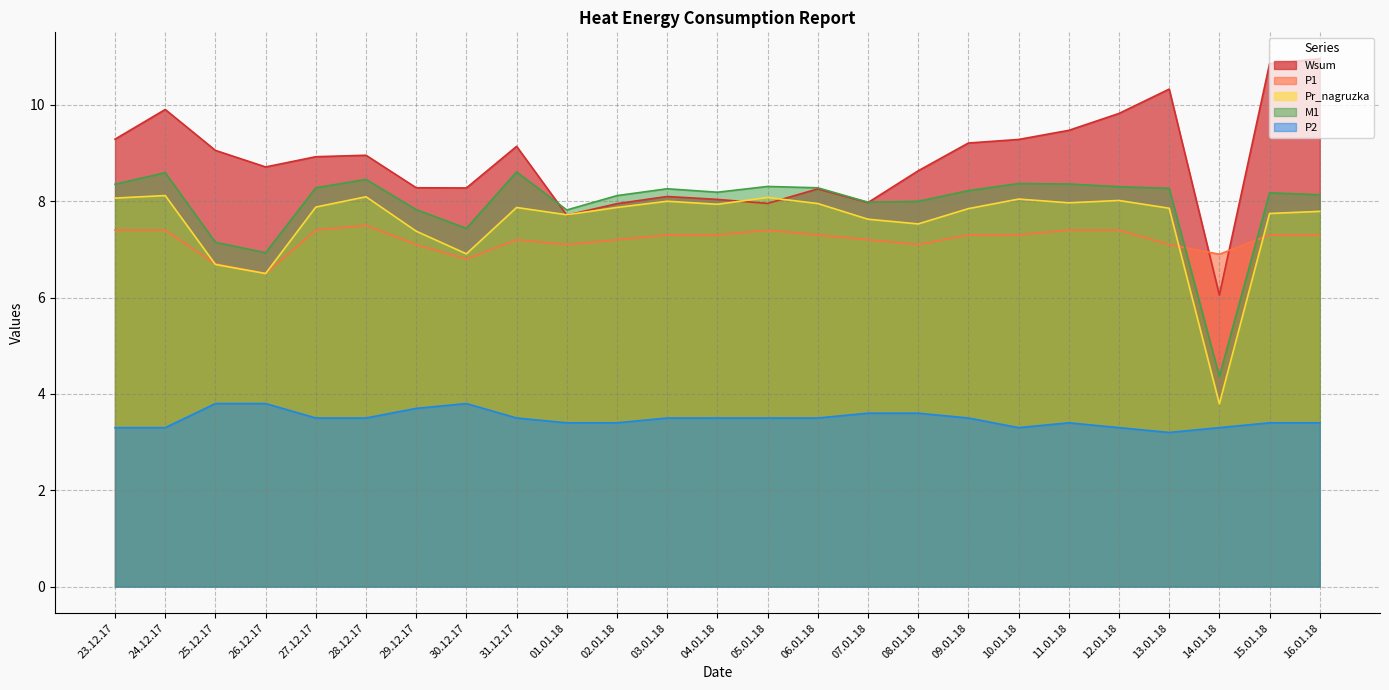

What is the average value of the P1 series?

7.2